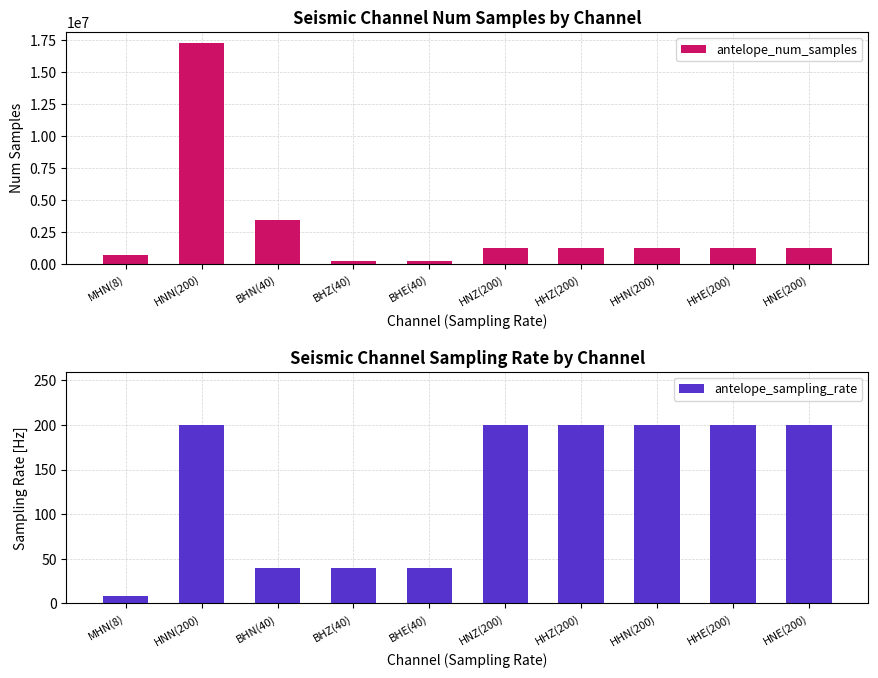

What is the spread (max minus min) of values at HNN(200)?

17280000